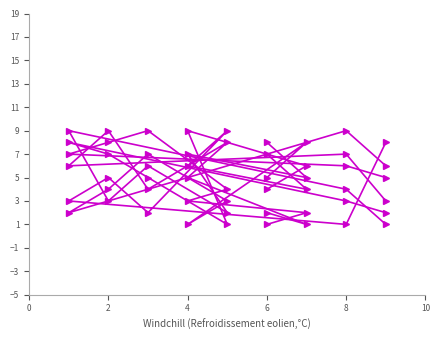

Between which two adjacent categories do col_7 and col_9 first intersect?

0 and 2